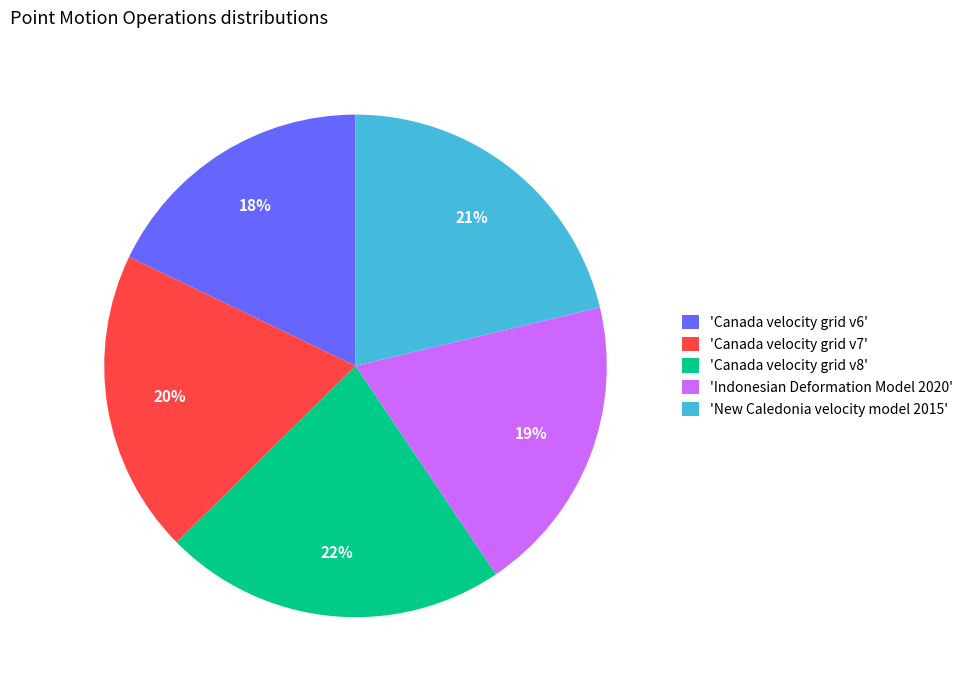

To the nearest percent, what is the difference between the largest and smallest slice percentages?

4%